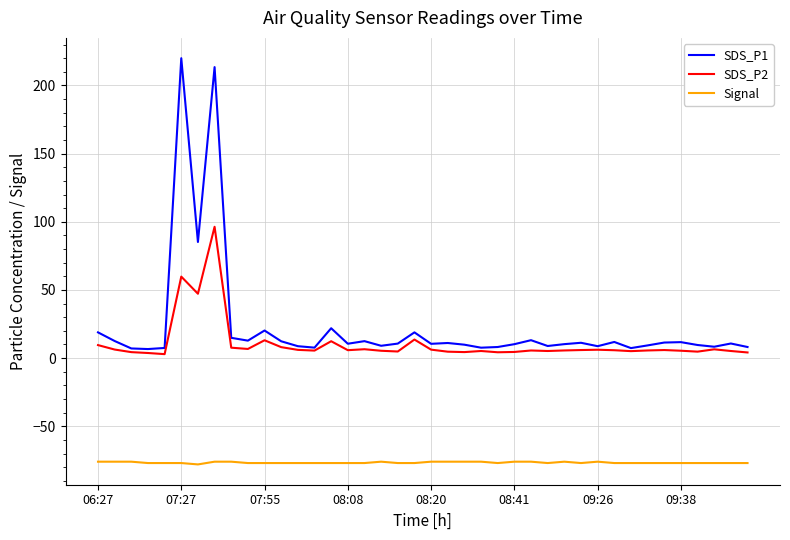

Rank the series by their maximum value, from lowest to highest.

Signal, SDS_P2, SDS_P1